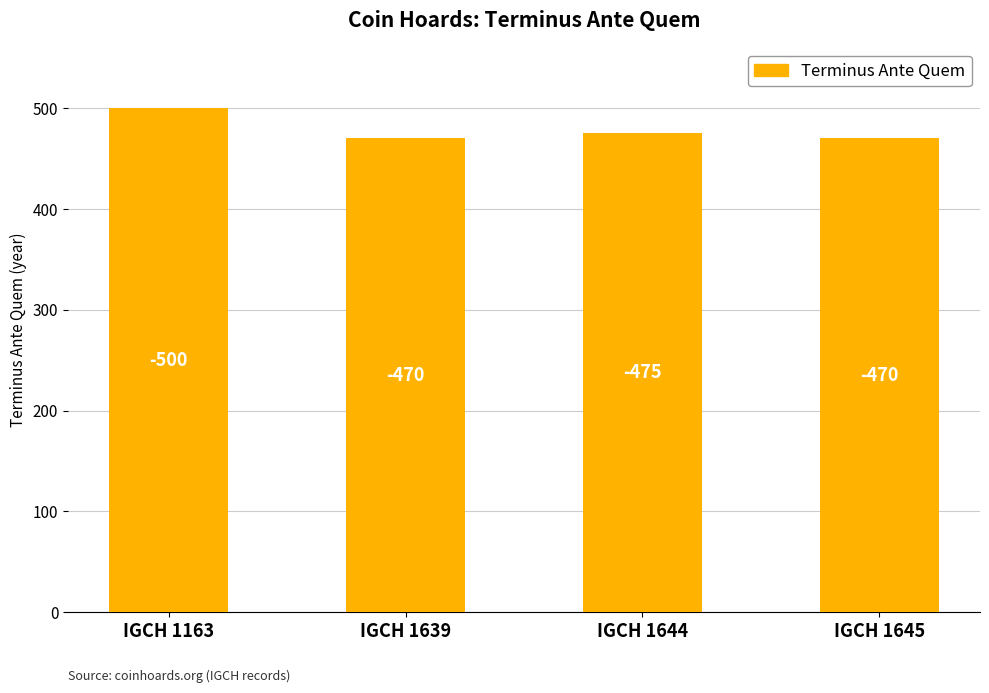

Read the value at IGCH 1639, to the nearest 5.

470